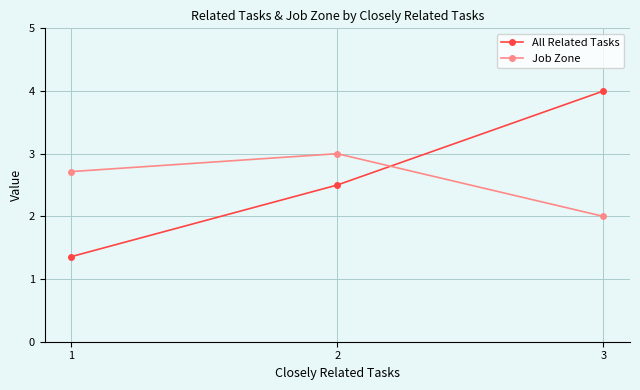

How many data points does each series have?

3